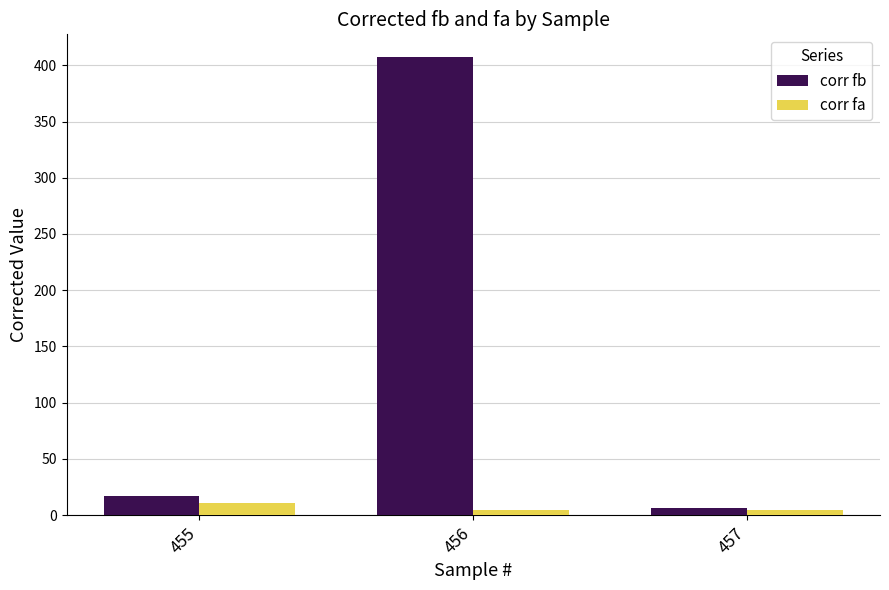

Which series changed the most between 456 and 457?

corr fb